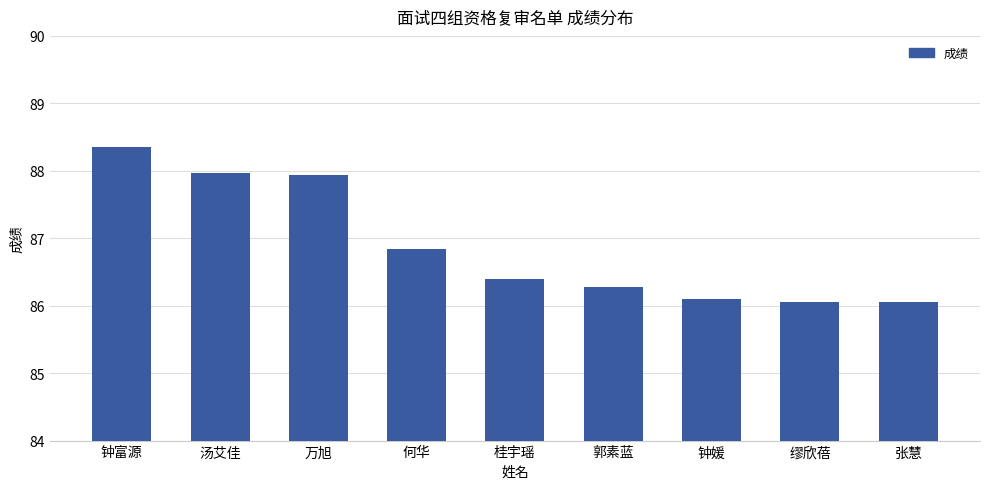

Is it true that the value at 桂宇瑶 is 86.4?

True